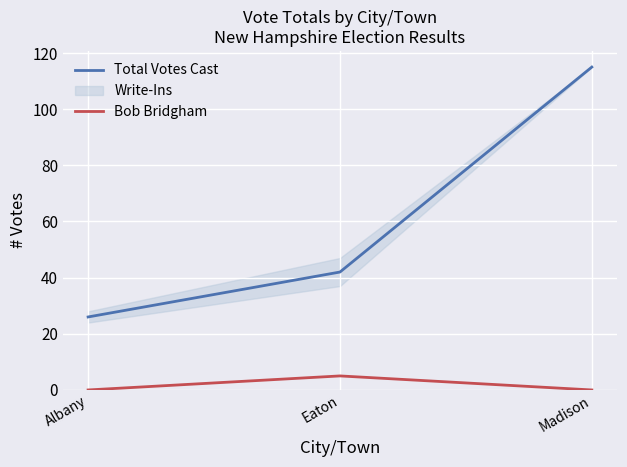

How many data points in Bob Bridgham are above 0?

1